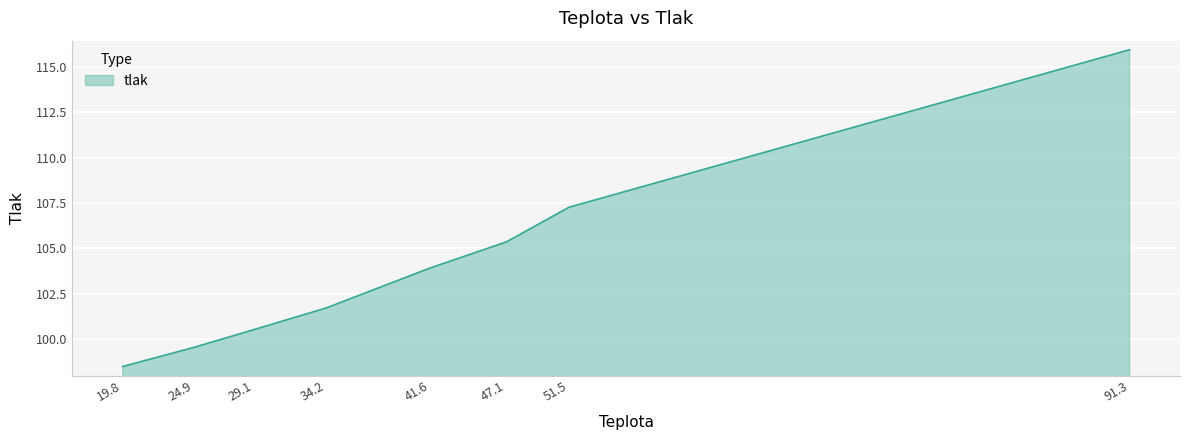

What is the greatest value displayed?

116.0